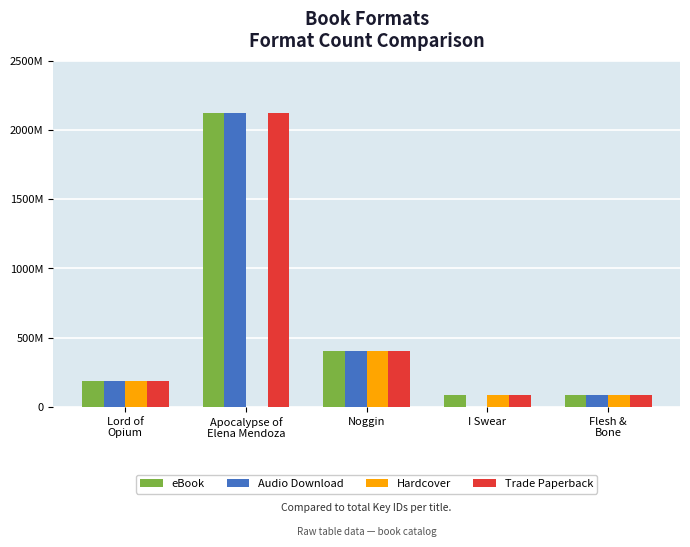

What are all the series names shown in the legend?

eBook, Audio Download, Hardcover, Trade Paperback